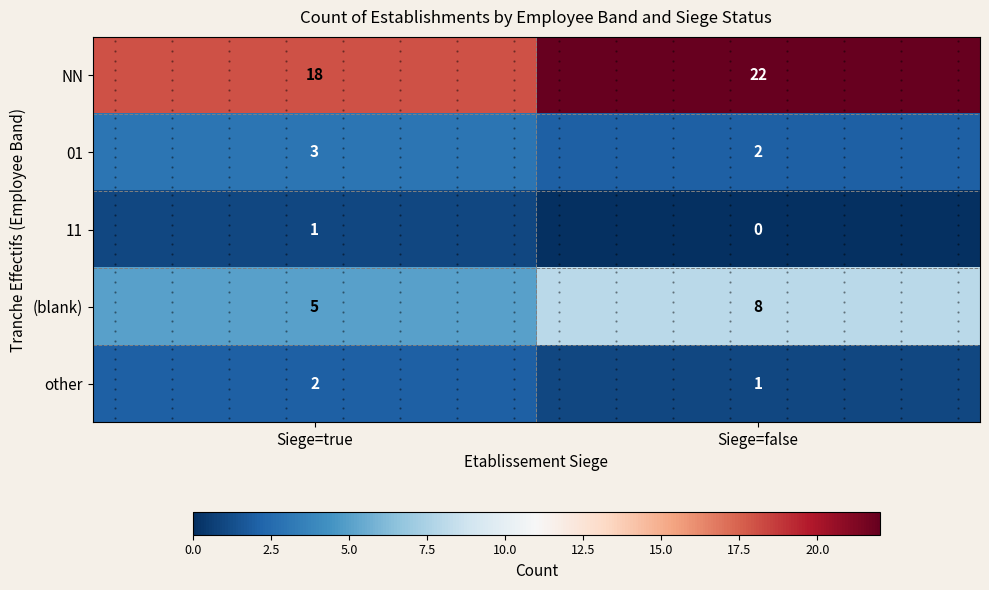

At which label does NN reach its peak?

Siege=false